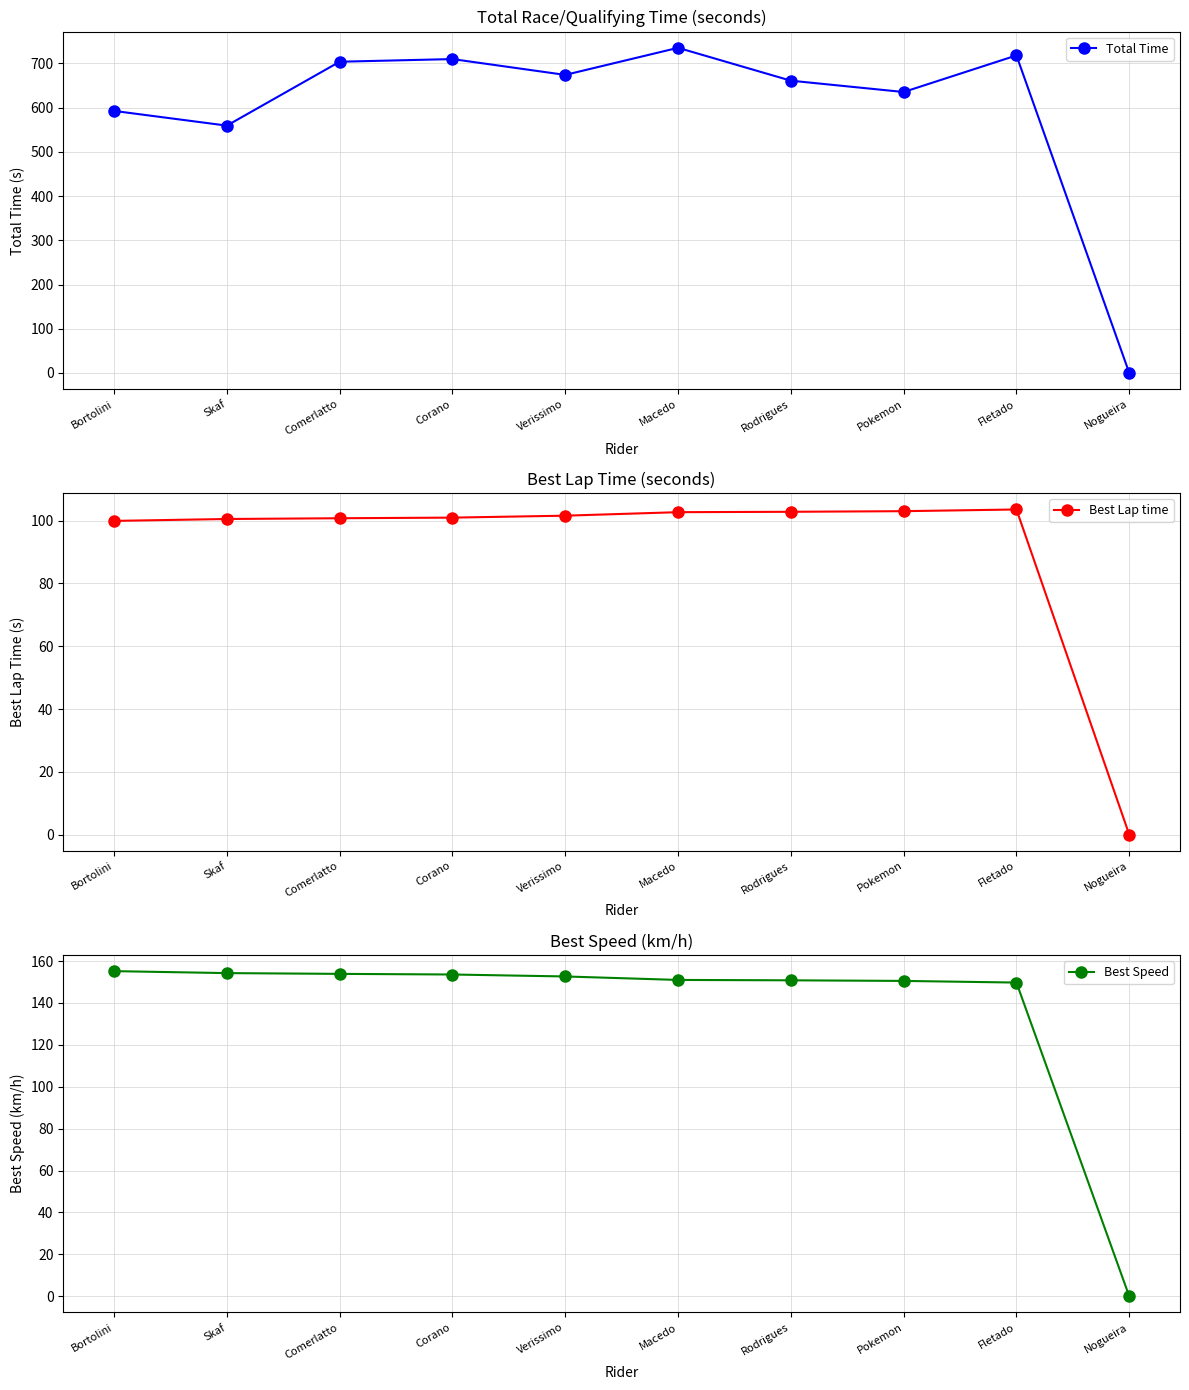

Between Bortolini and Fletado, which series saw the biggest shift?

Total Time